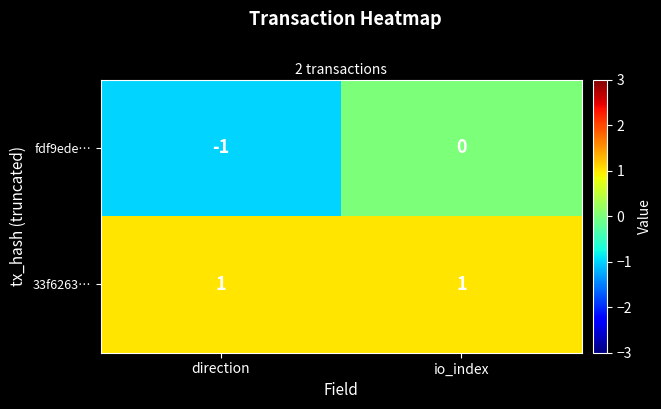

Which series has the largest range (max minus min)?

fdf9ede…